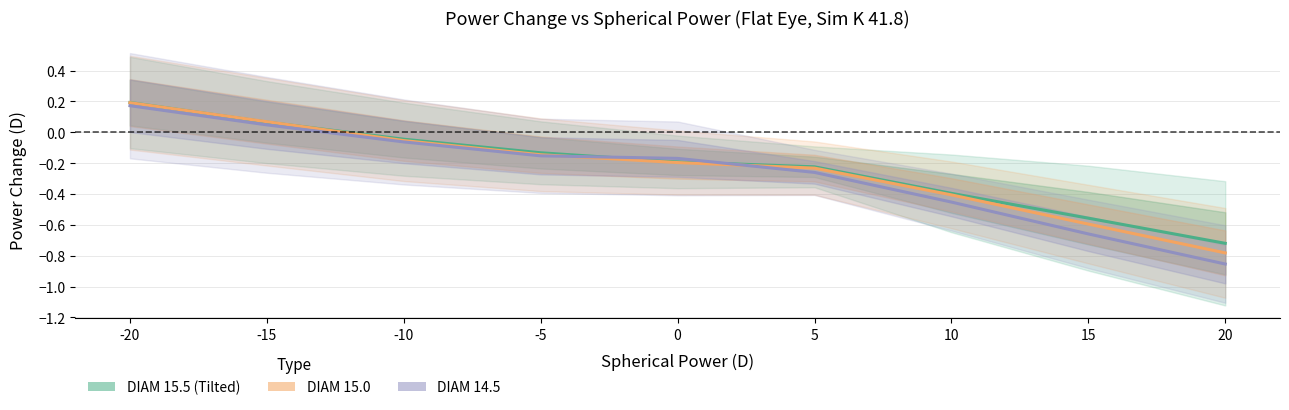

True or false: DIAM 15.0 has more than 2 interior local peaks.

False